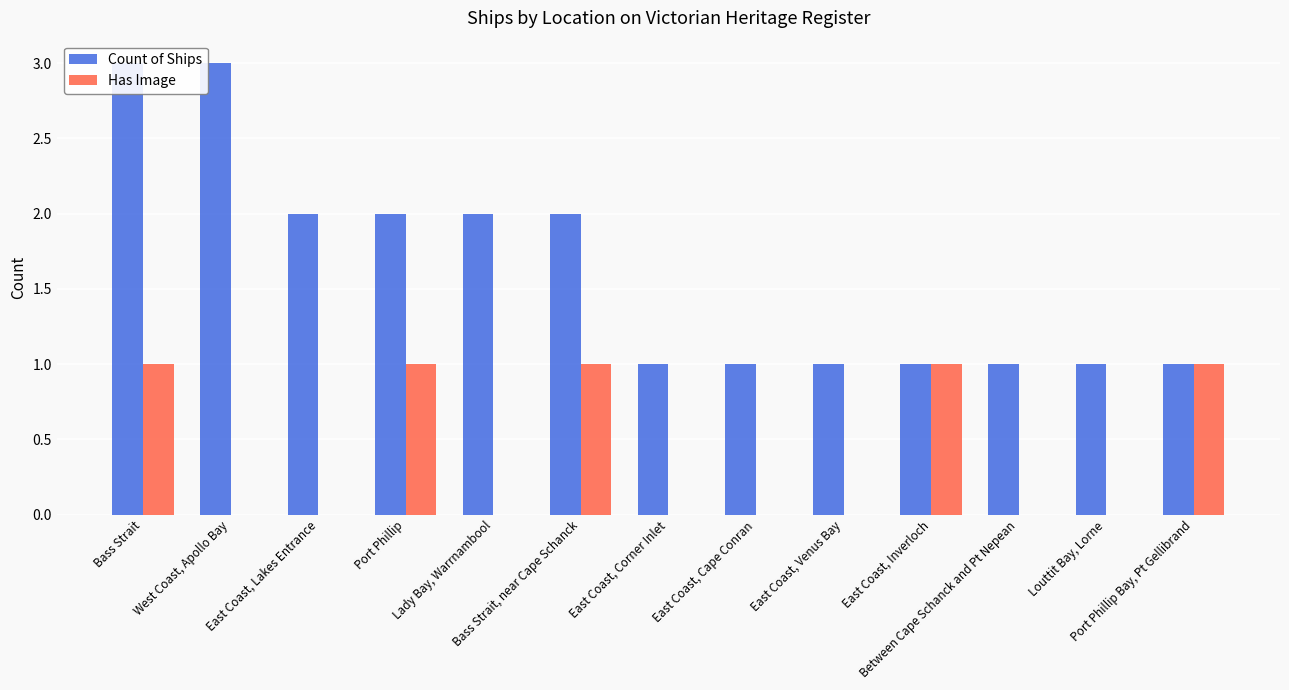

The value of Count of Ships at Bass Strait is 5. True or false?

False